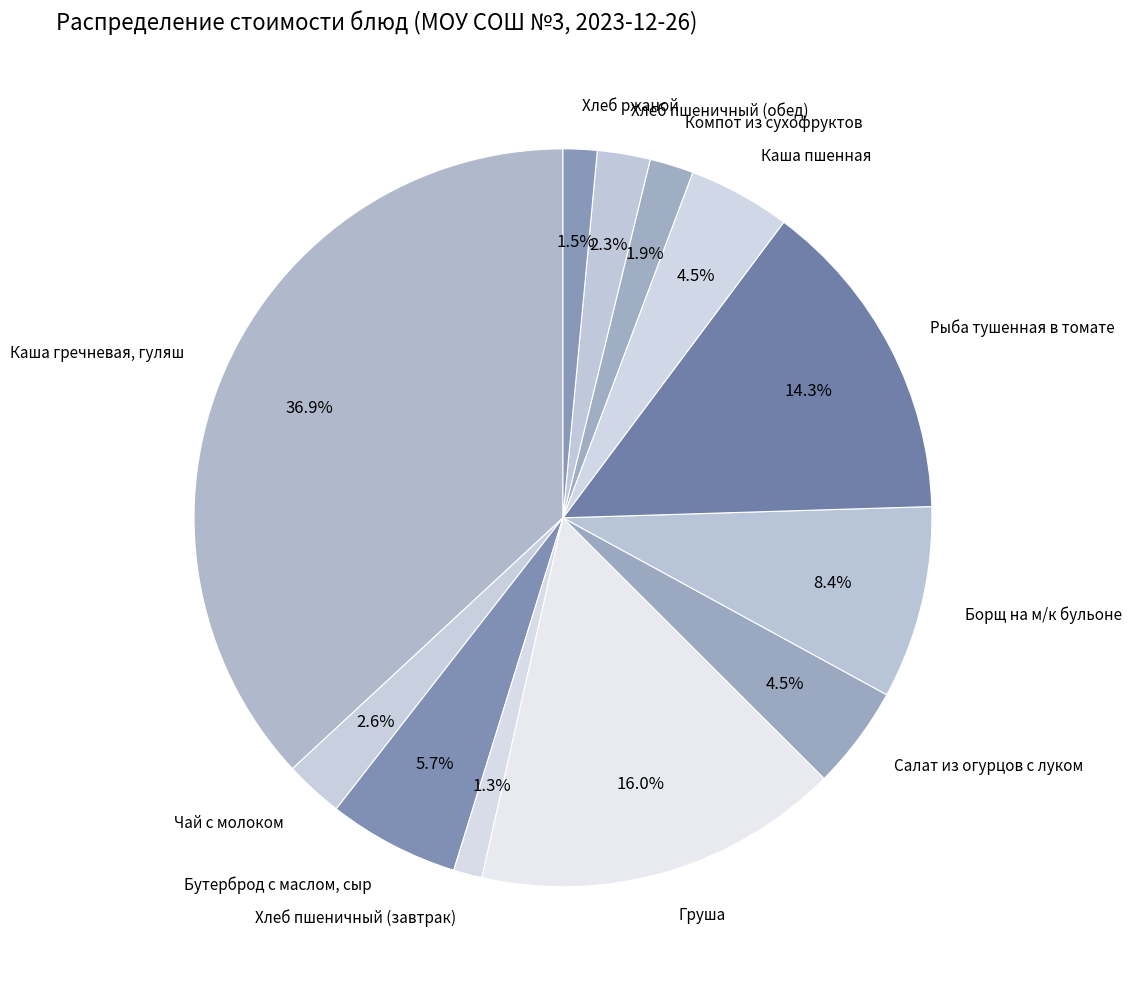

Does Рыба тушенная в томате represent more than half of the total?

No